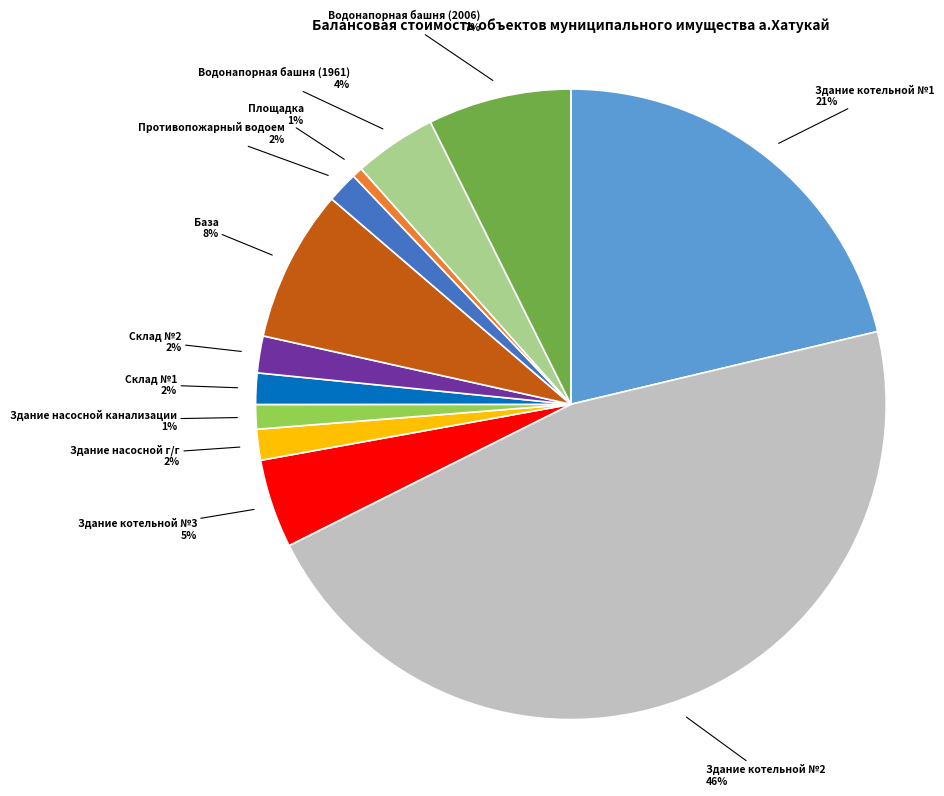

Which has a higher value, Здание насосной г/г or Здание котельной №2?

Здание котельной №2